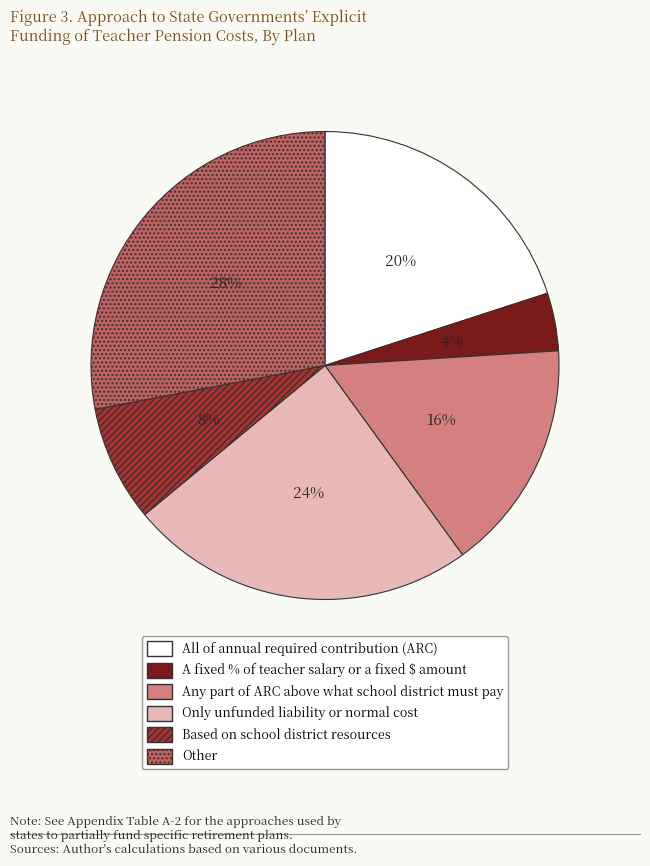

Do Based on school district resources and Any part of ARC above what school district must pay together represent more than half of the pie?

No